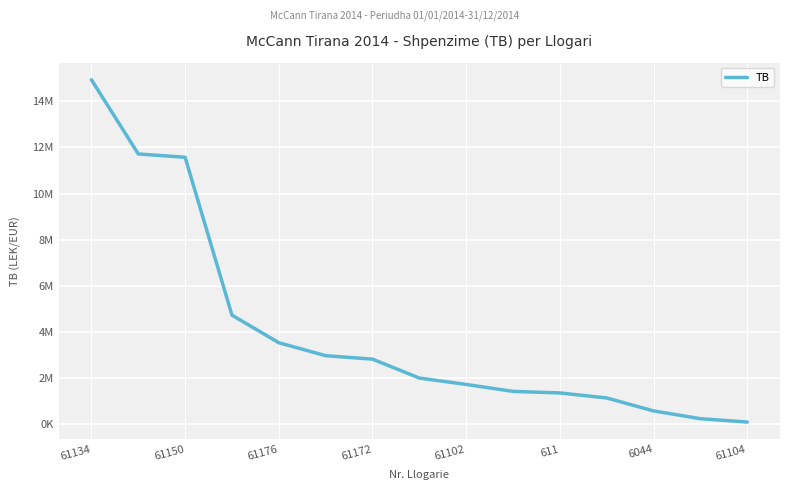

What is the smallest value displayed?

105900.0